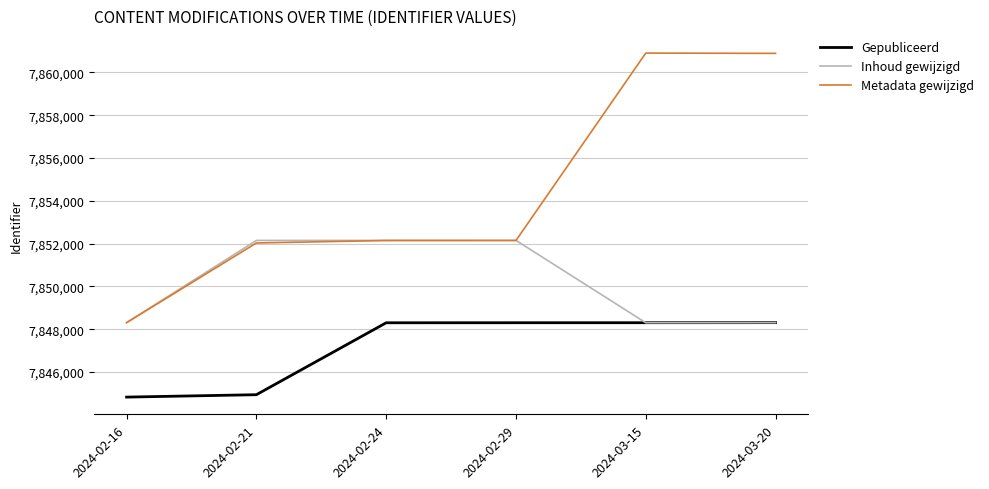

Rank the series by their maximum value, from highest to lowest.

Metadata gewijzigd, Inhoud gewijzigd, Gepubliceerd